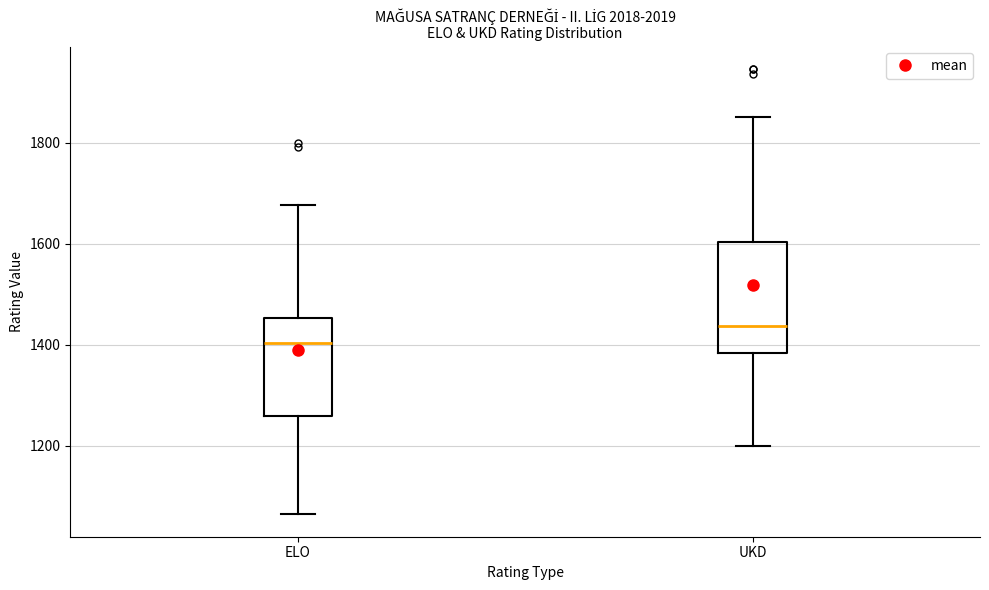

Reading left to right, read every box against the y-axis: the position of its median line, the range the box covers, and the ends of its whiskers. The values are not printed on the chart, so give them approximately, as read against the axis.

ELO: median 1400, box 1260 to 1460, whiskers 1060 to 1680
UKD: median 1440, box 1380 to 1600, whiskers 1200 to 1860